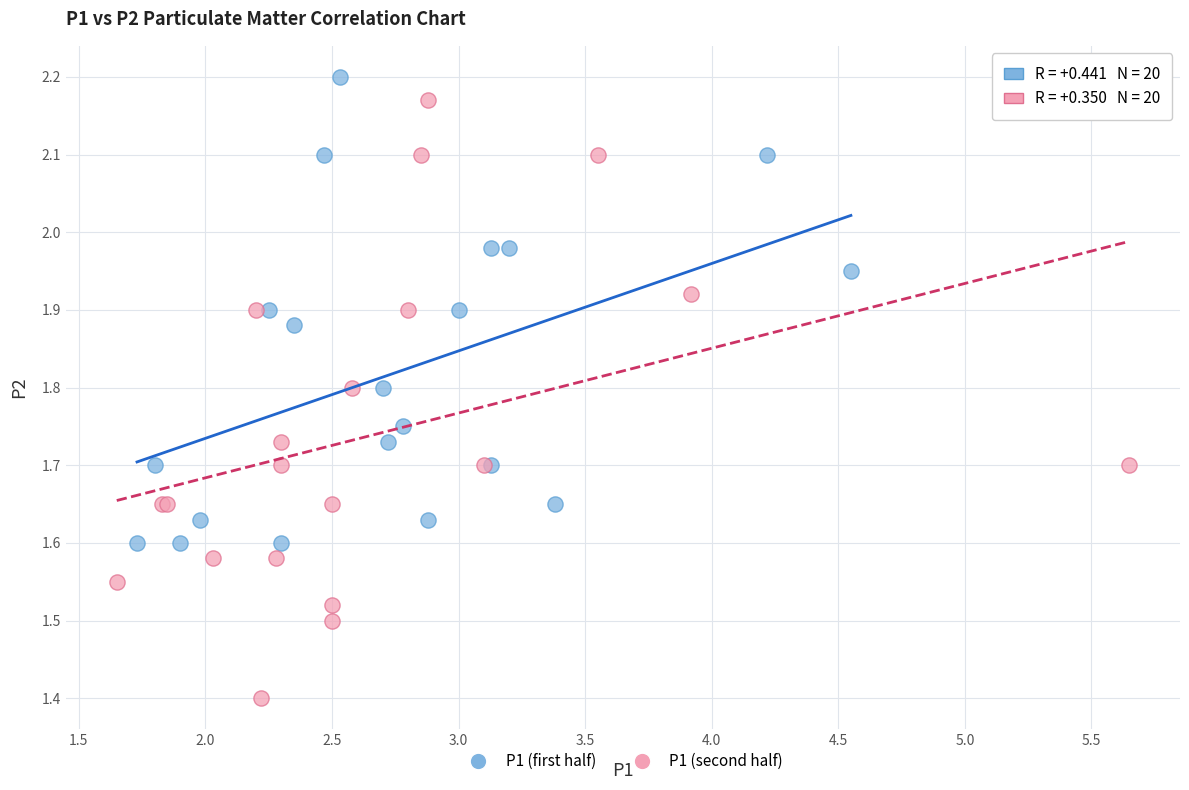

Which series reaches the minimum Y coordinate?

P1 (second half)